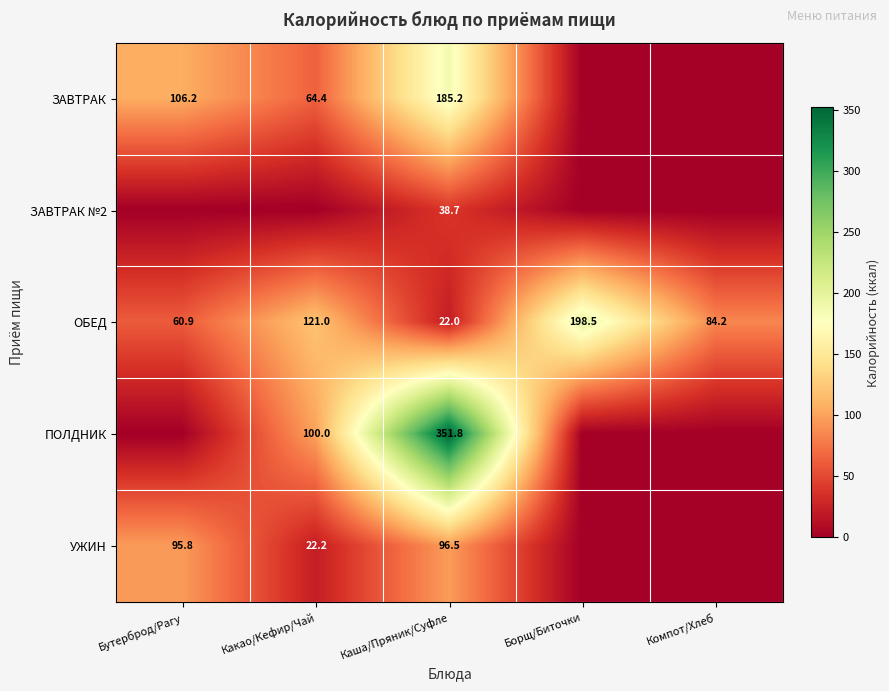

Rank the series at Каша/Пряник/Суфле from lowest to highest value.

ОБЕД, ЗАВТРАК №2, УЖИН, ЗАВТРАК, ПОЛДНИК